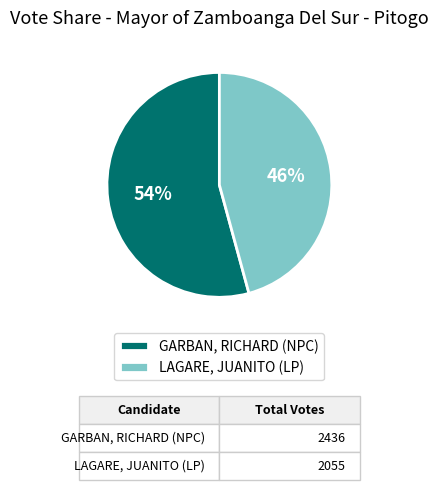

Do LAGARE, JUANITO (LP) and GARBAN, RICHARD (NPC) together represent more than half of the pie?

Yes